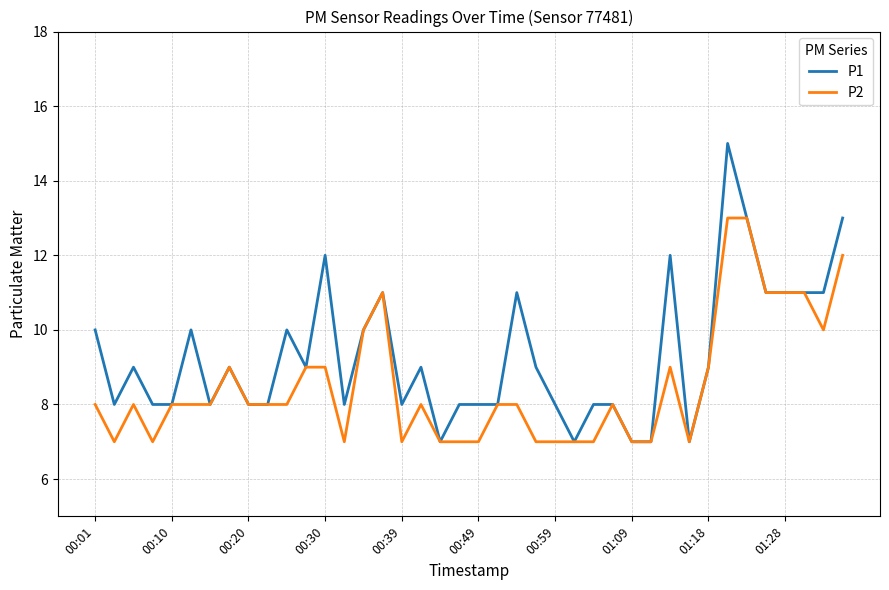

Which series has the widest spread of values?

P1